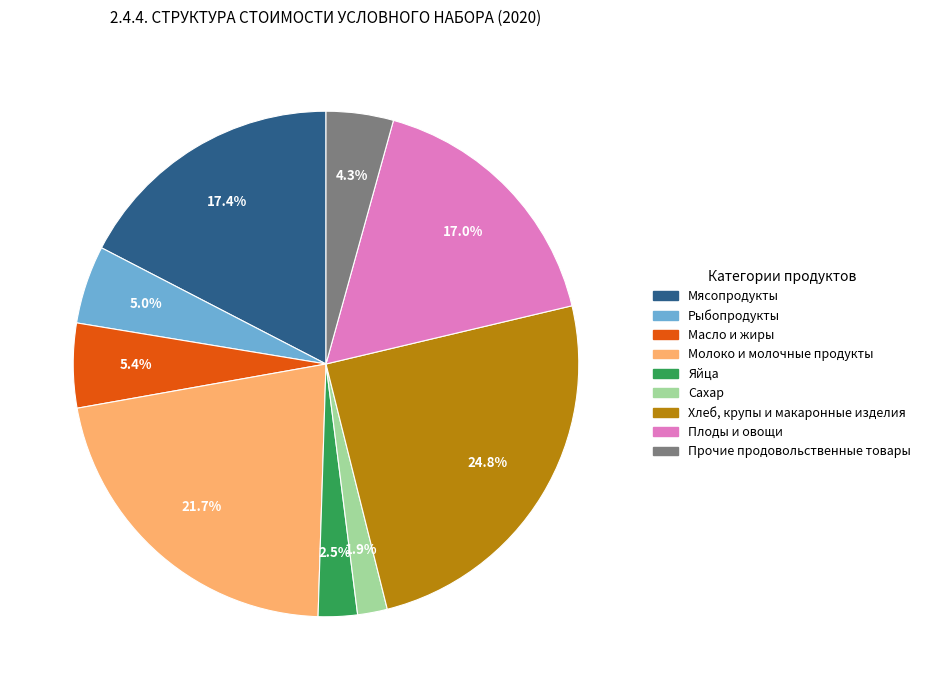

What is the ratio of the value at Рыбопродукты to the value at Молоко и молочные продукты?

0.2